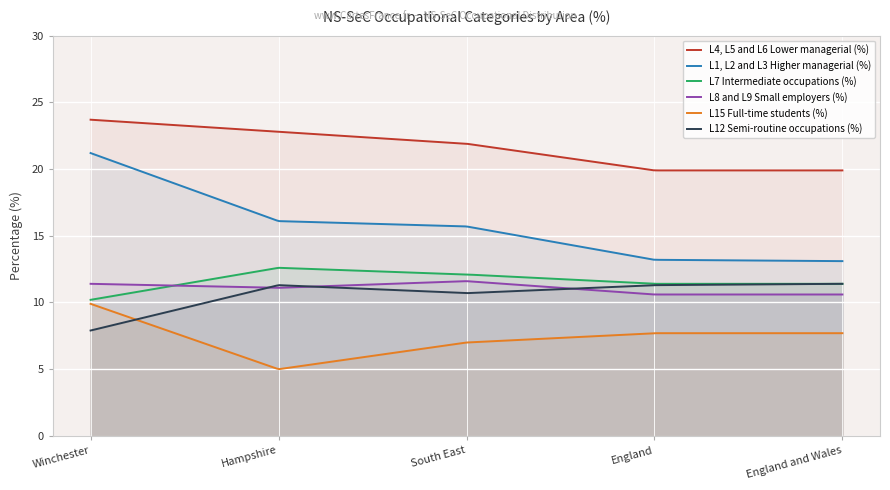

How many values in the L15 Full-time students (%) series exceed 7?

3